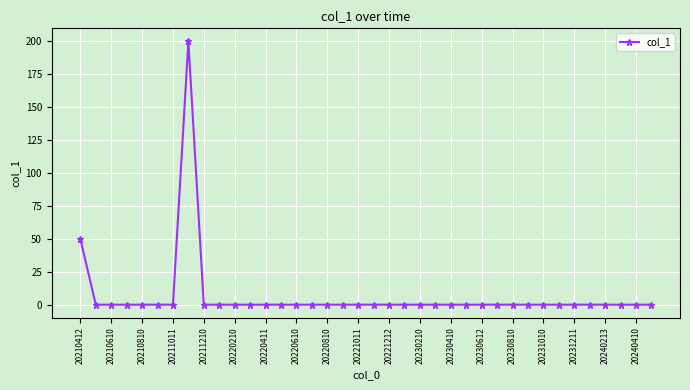

What is the difference between the second highest and second lowest values?

50